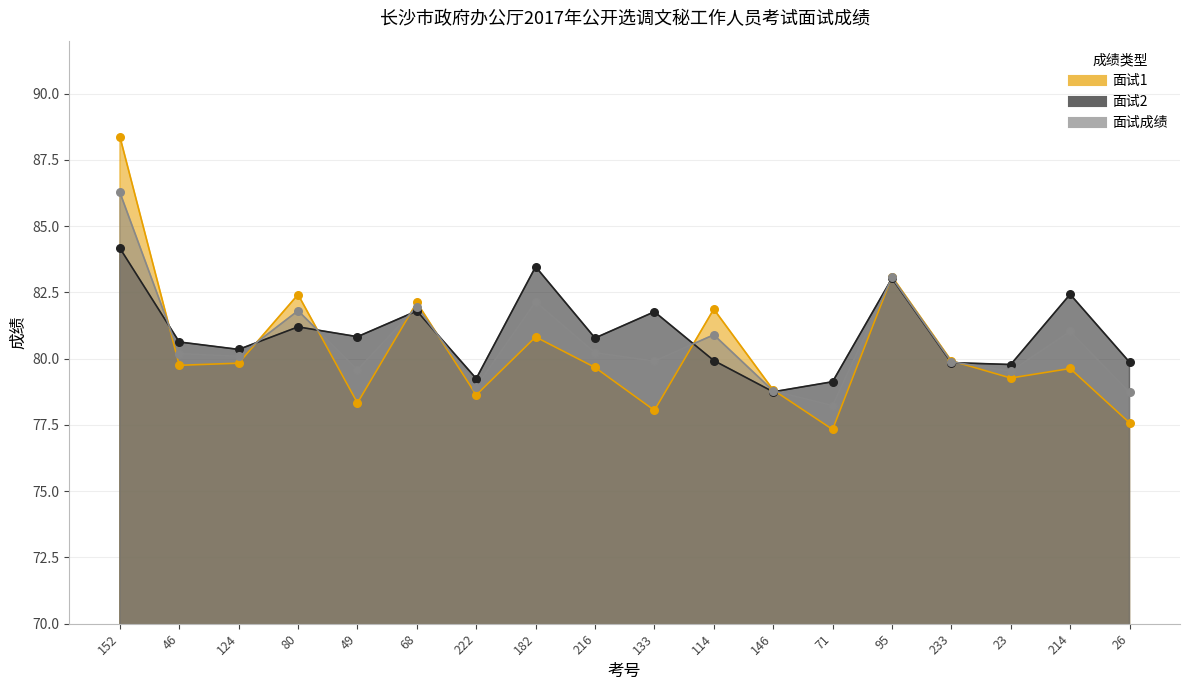

At which category is the sum across all series the highest?

152